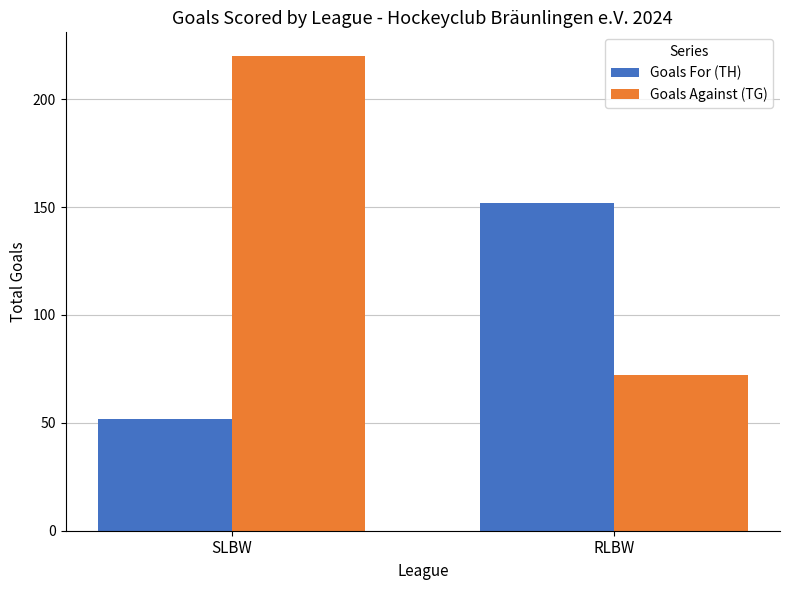

Count the number of data series in this chart.

2